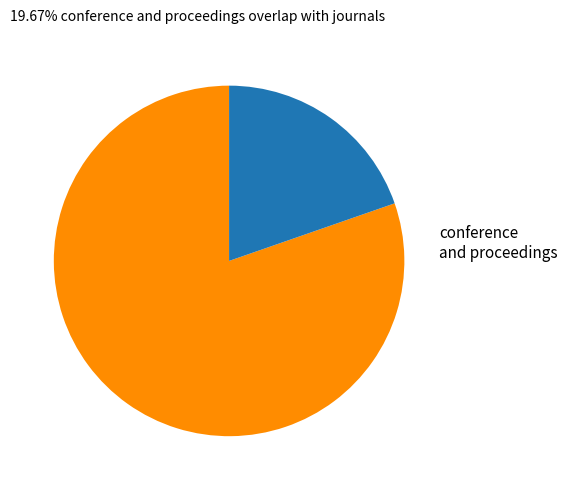

Is there any slice that represents more than half of the pie?

Yes